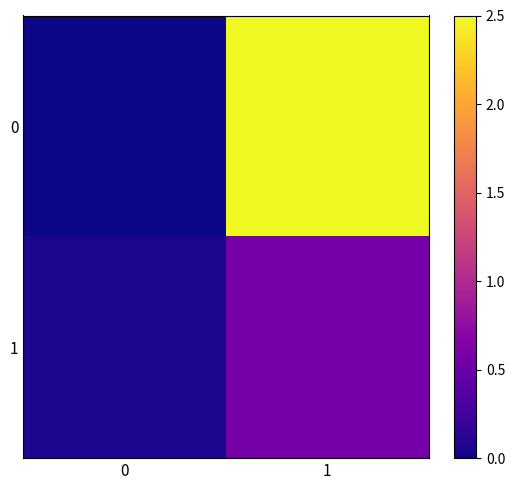

What is the greatest value displayed?

2.5